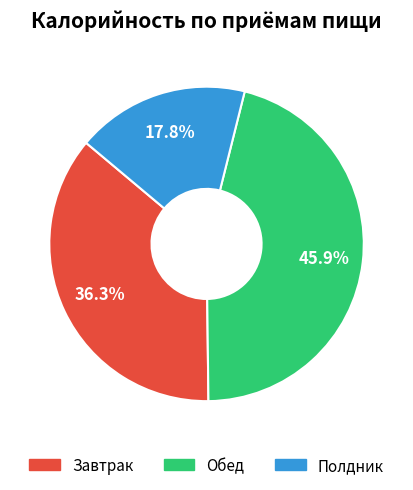

To the nearest percent, what percentage of the pie is Завтрак?

36%